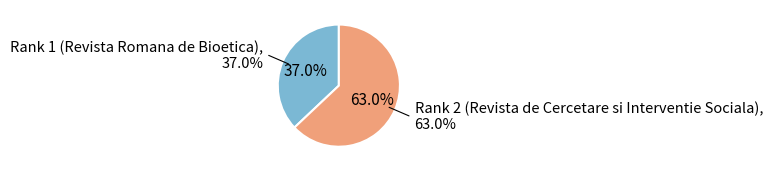

Is it true that Rank 1 (Revista Romana de Bioetica) is 37% of the pie?

True